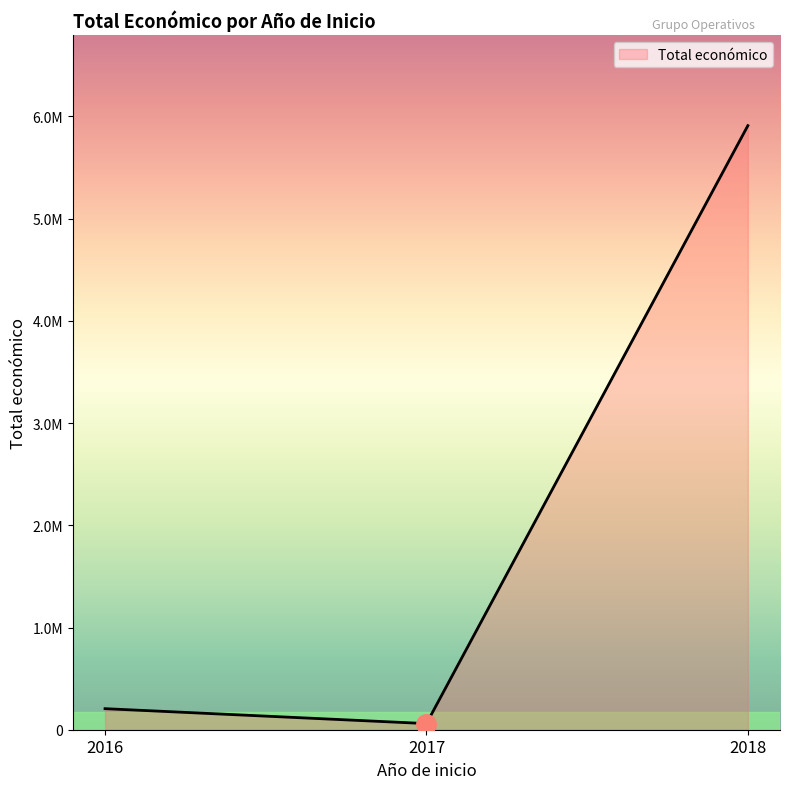

Does the chart display data point markers on the line(s)?

No